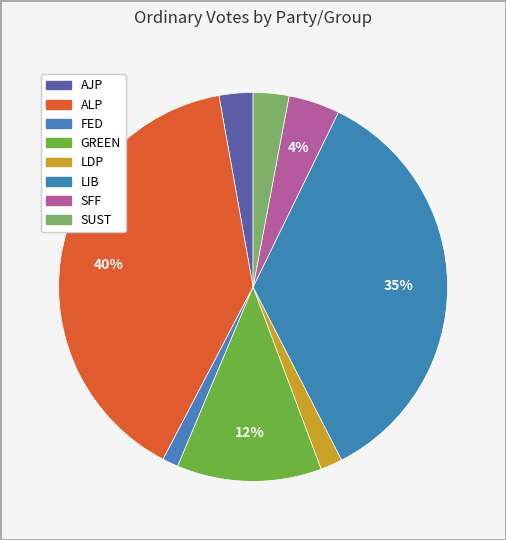

To the nearest percent, what is the average slice percentage?

12%